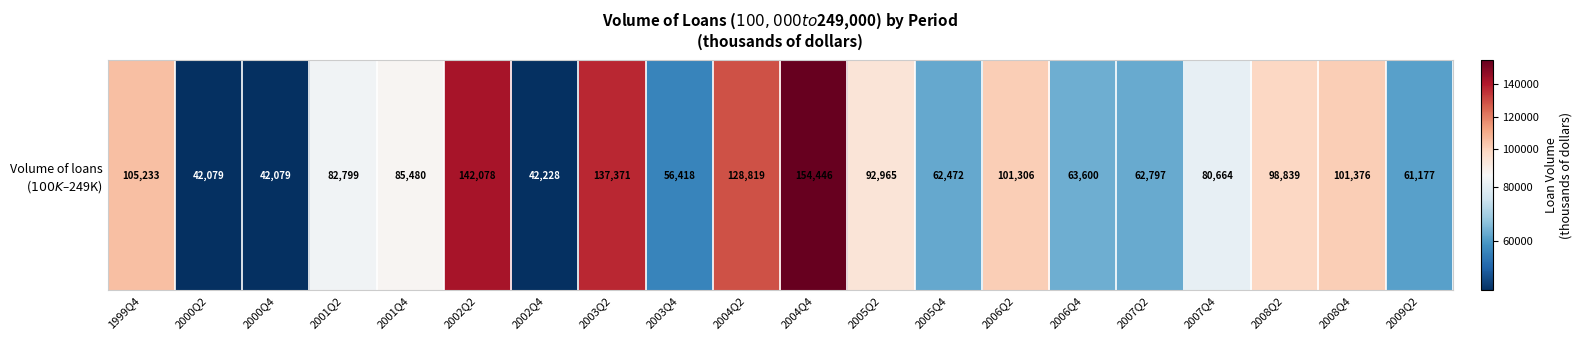

At which label is the value closest to 98262?

2008Q2